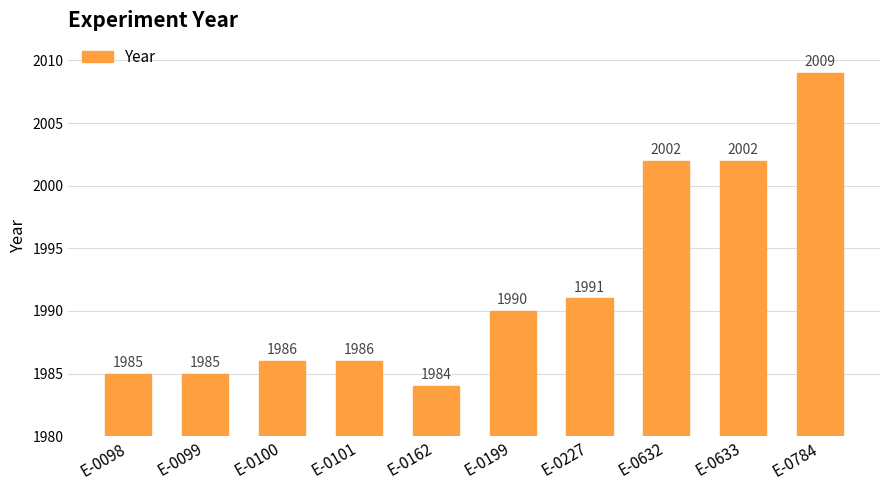

Does the chart contain stacked bars?

No